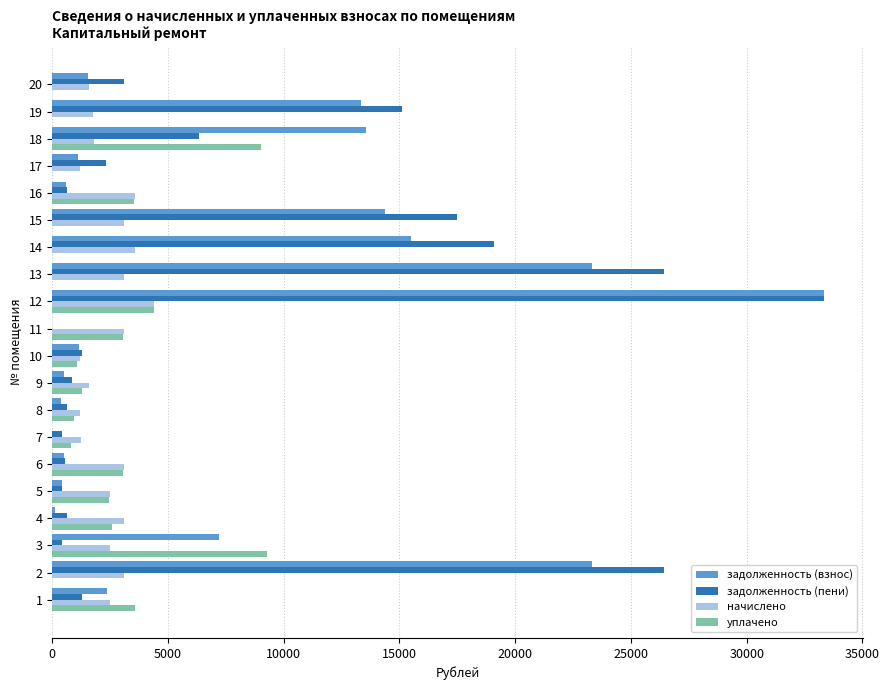

The value of уплачено at 13 is 5963.9. True or false?

False